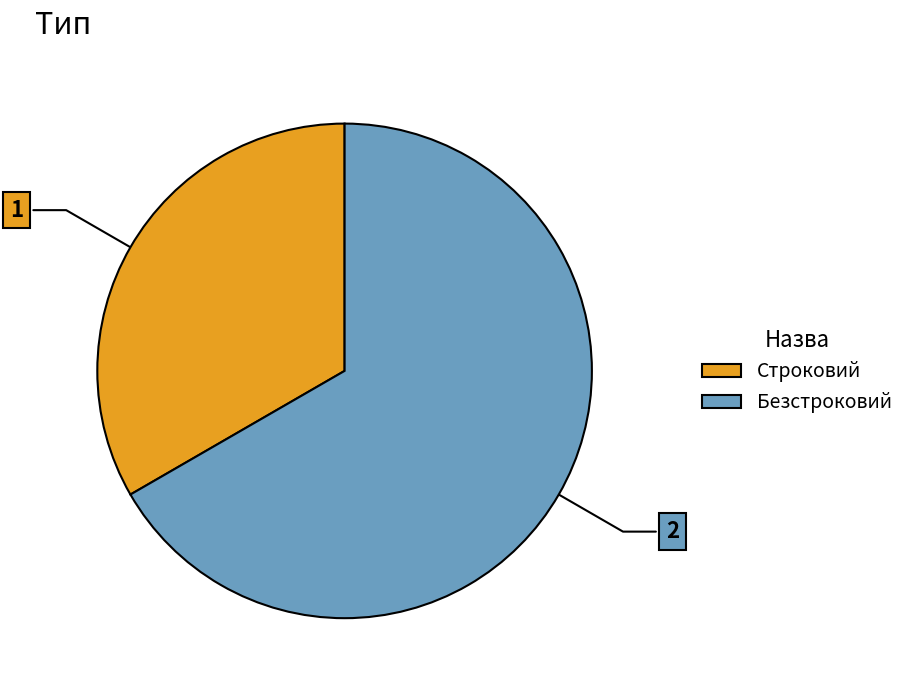

Is it true that Строковий is 47% of the pie?

False